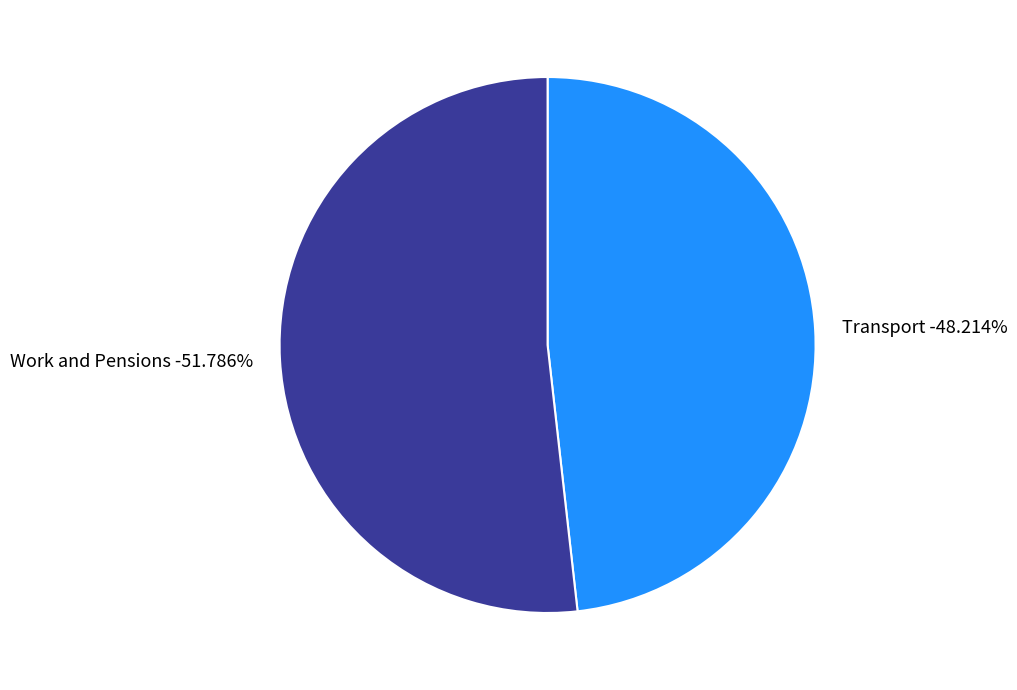

True or false: Work and Pensions accounts for 52% of the total.

True